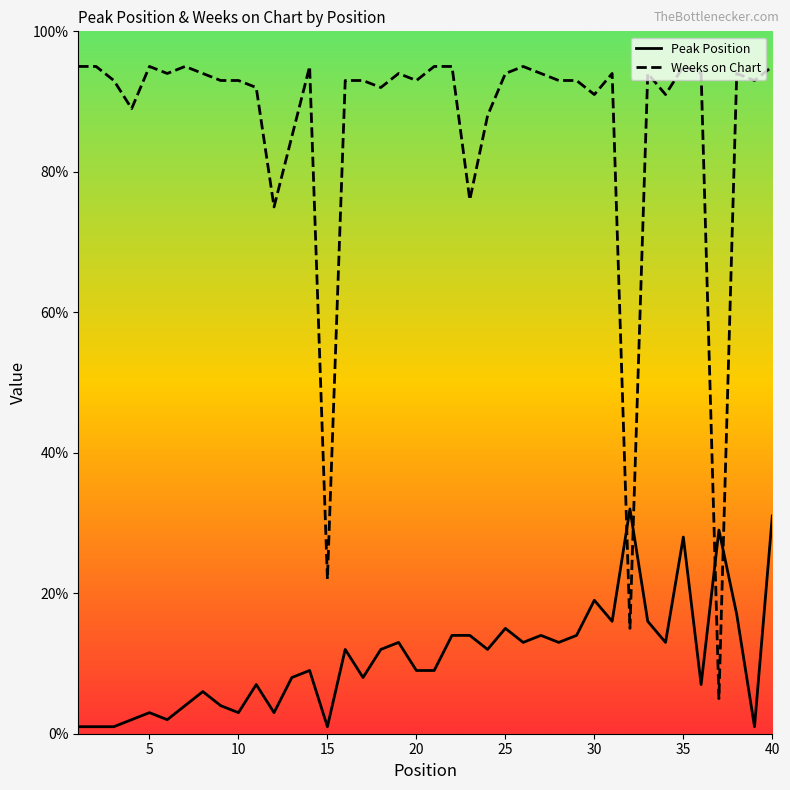

Which series has the largest total across all categories?

Weeks on Chart